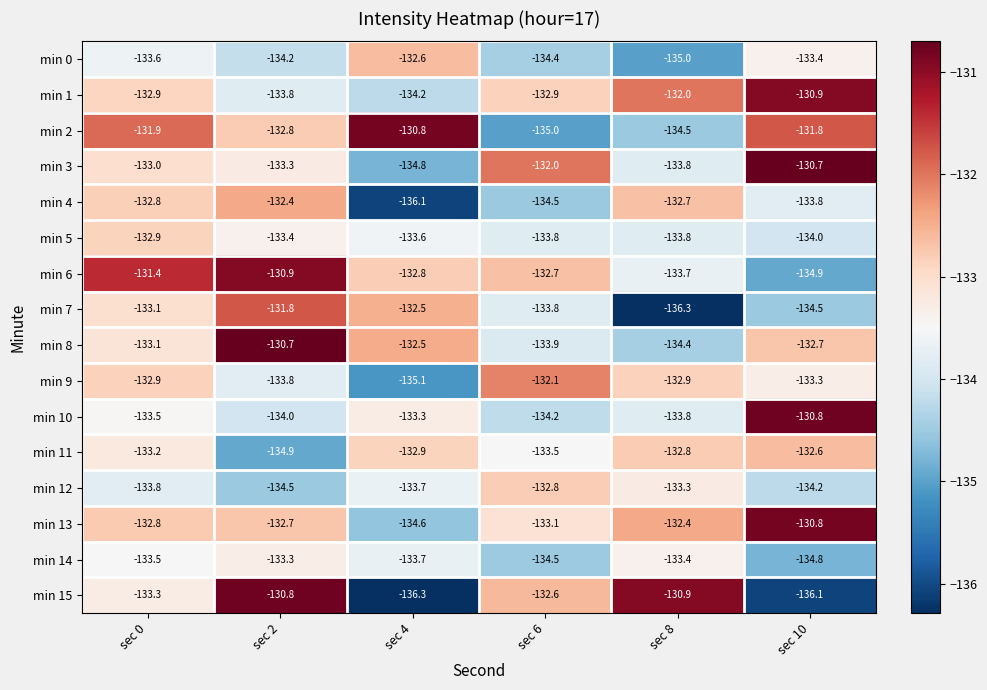

Which series changed the most between sec 2 and sec 4?

min 15